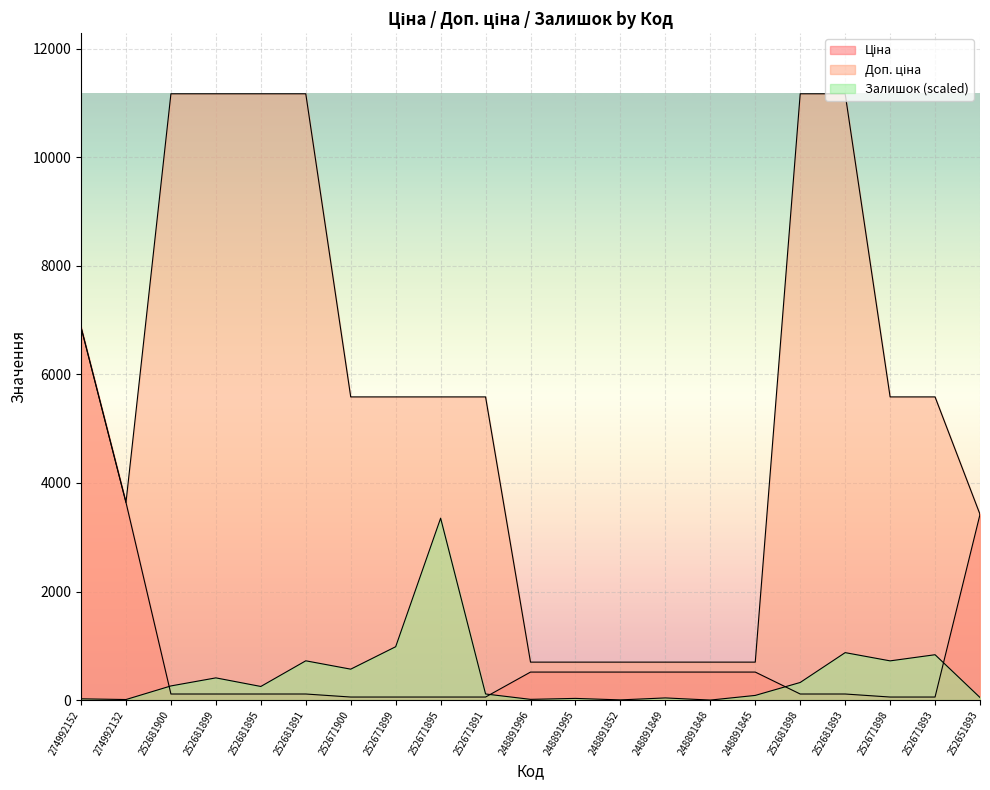

In Доп. ціна, how many points are lower than both neighbors (excluding endpoints)?

1